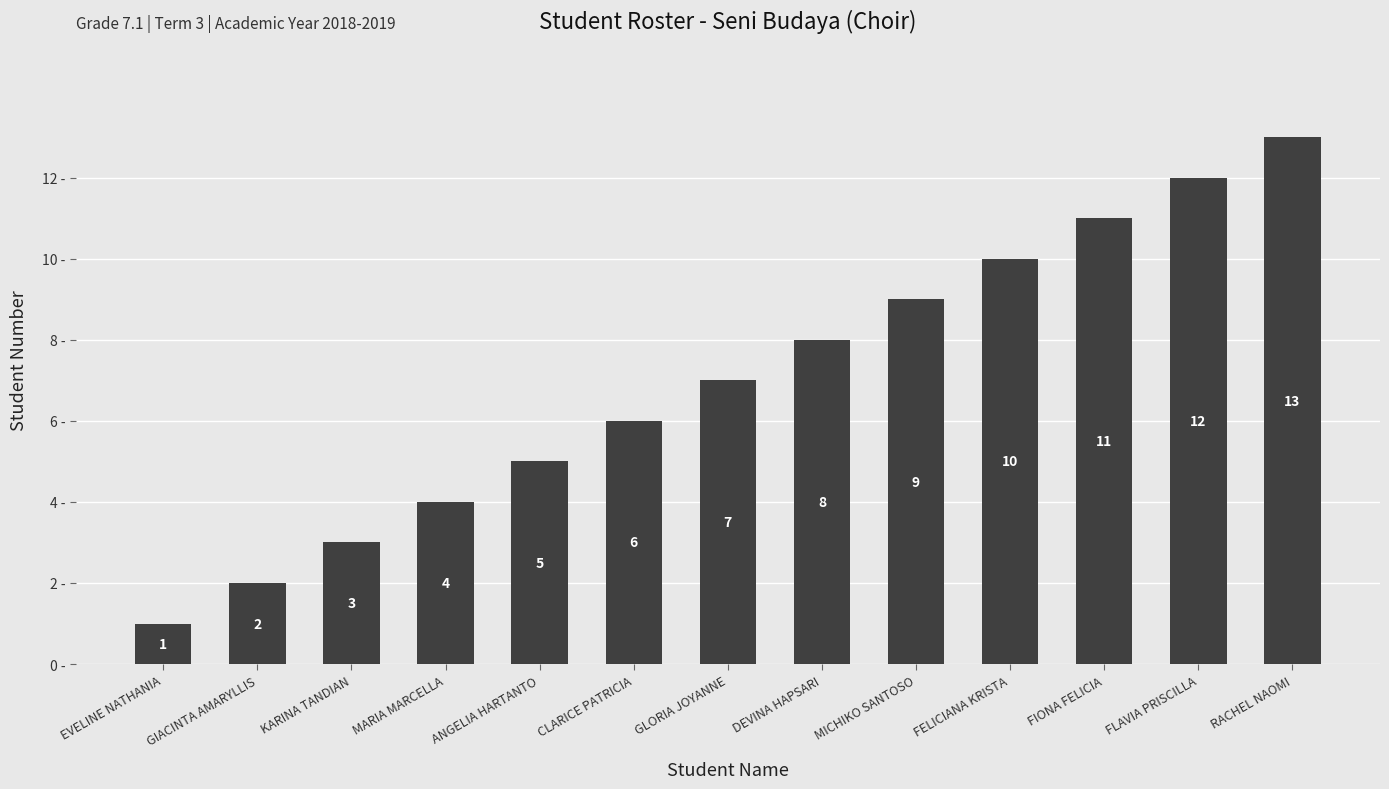

Which label corresponds to the largest value in the chart?

RACHEL NAOMI